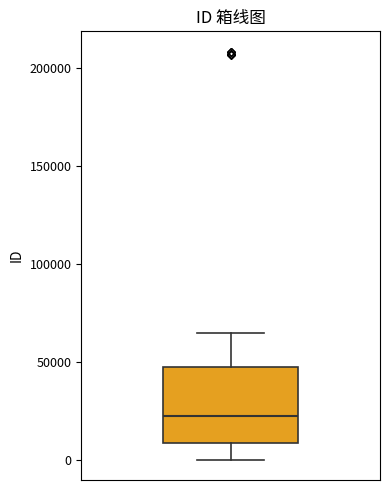

Read this box plot against the y-axis: the position of the median line, the range covered by the box, and the ends of both whiskers. The values are not printed on the chart, so give them approximately, as read against the axis.

median 20000, box 10000 to 45000, whiskers 0 to 65000